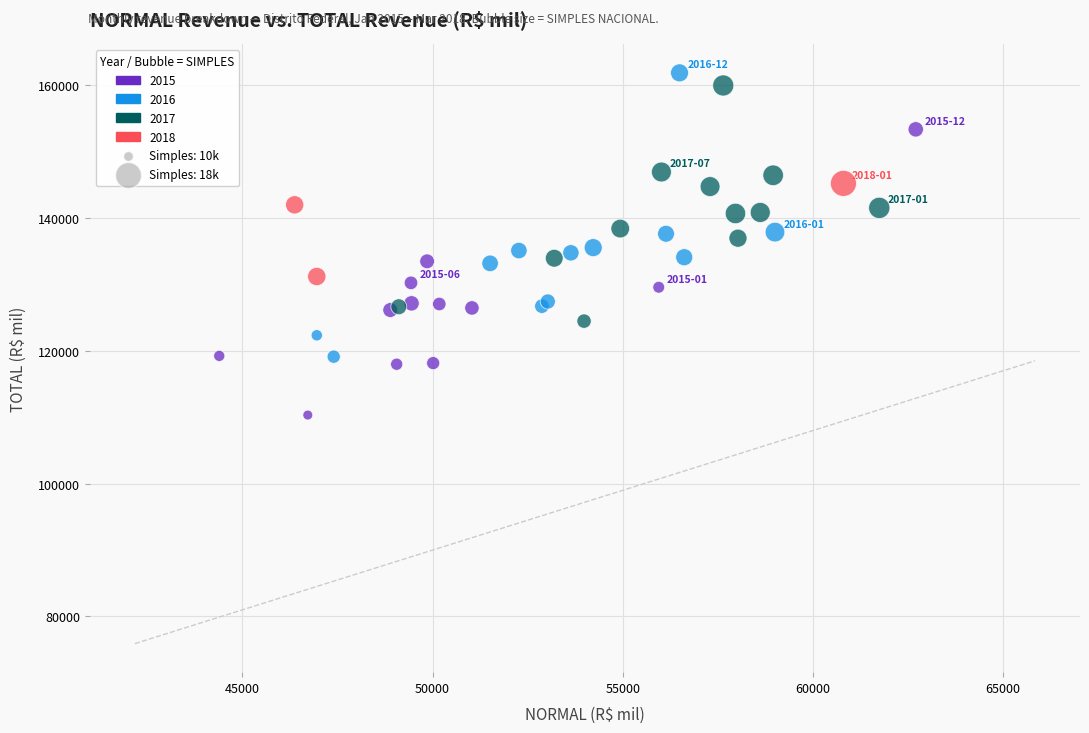

Which series contains the lowest Y value?

2015